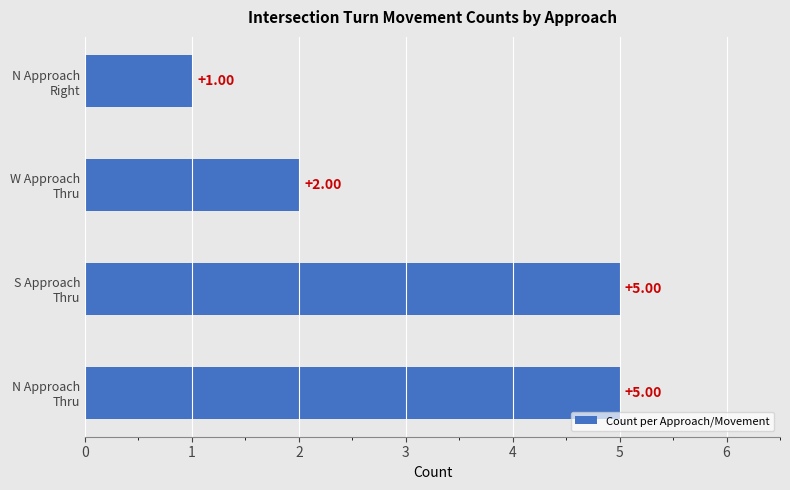

What is the average value?

3